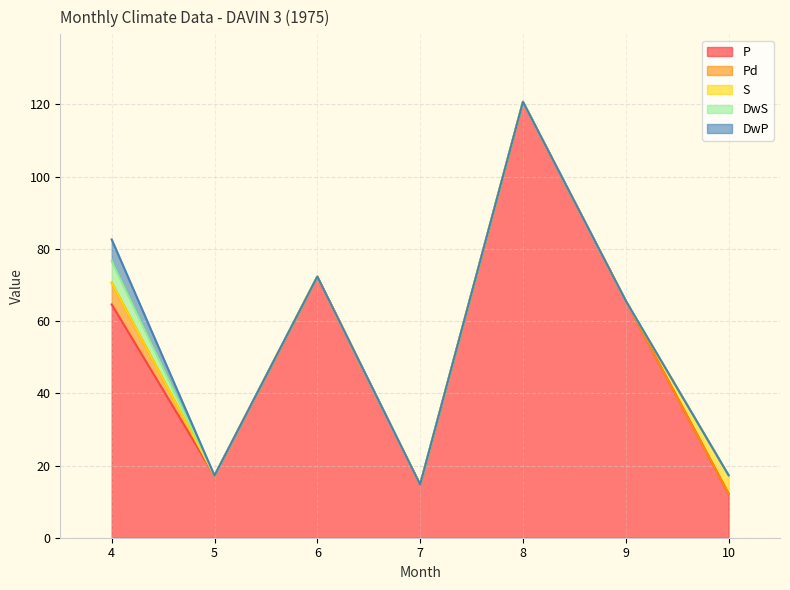

What is the greatest value displayed?

120.7